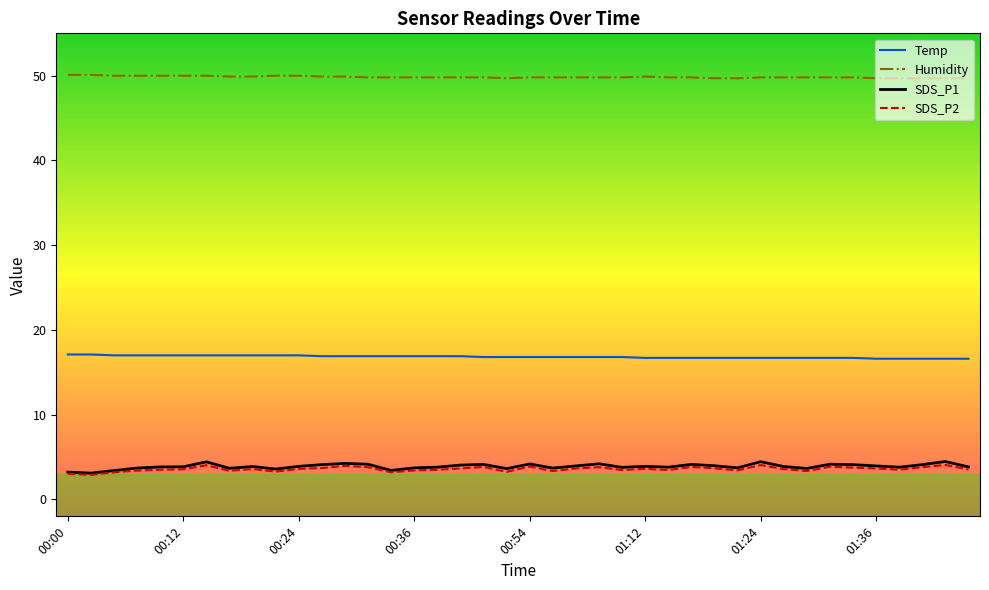

Which series has the largest range (max minus min)?

SDS_P1